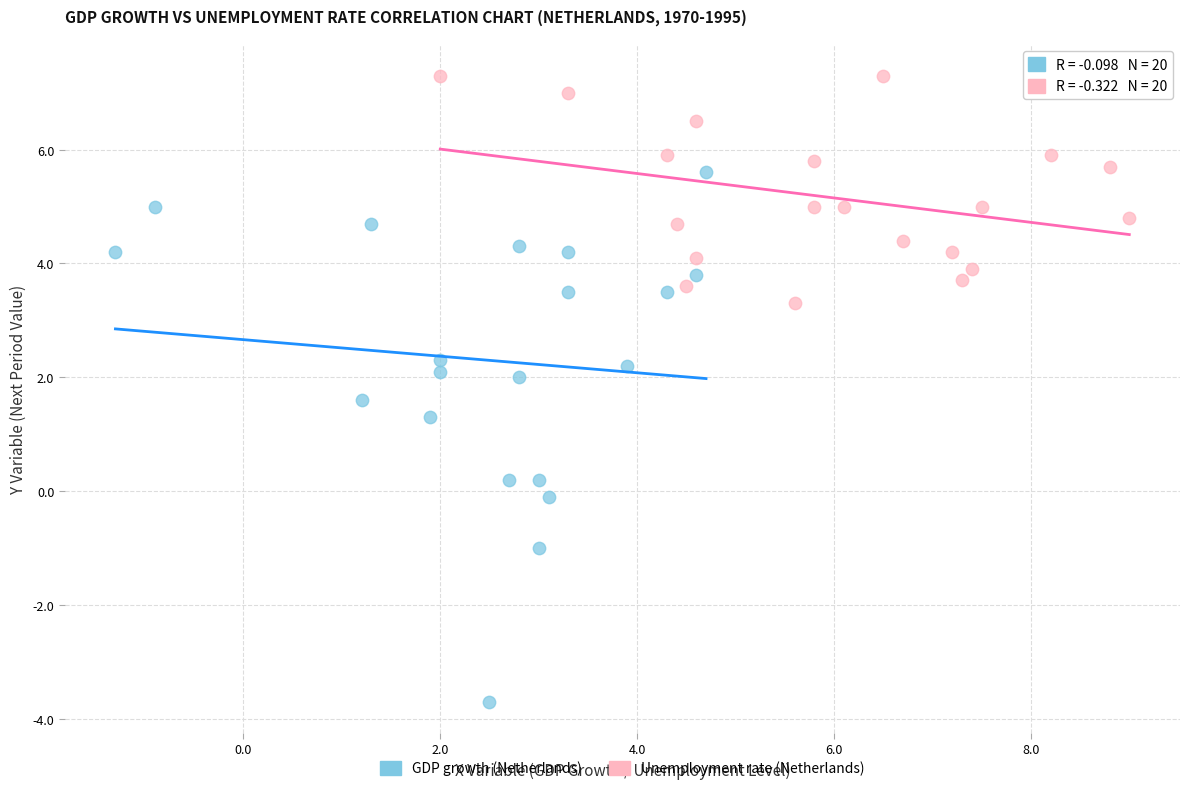

What are all the series names shown in the legend?

GDP growth (Netherlands), Unemployment rate (Netherlands)